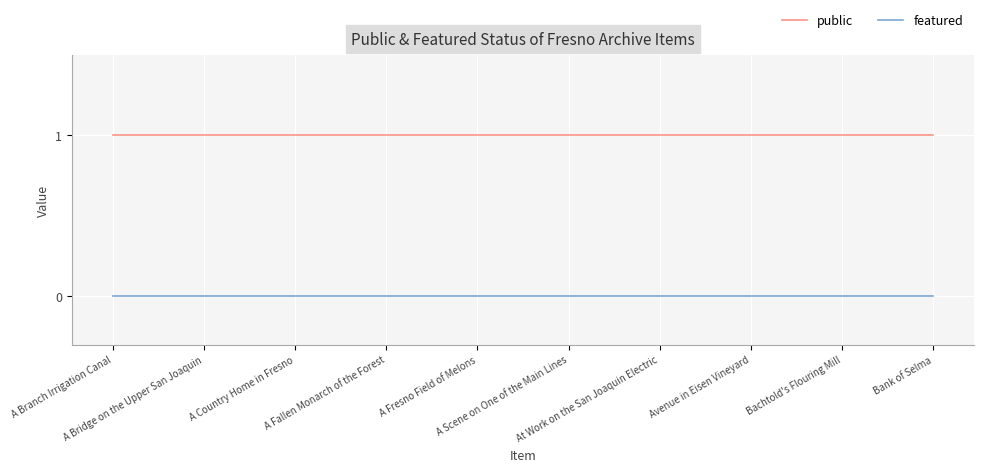

What is the average value of the public series?

1